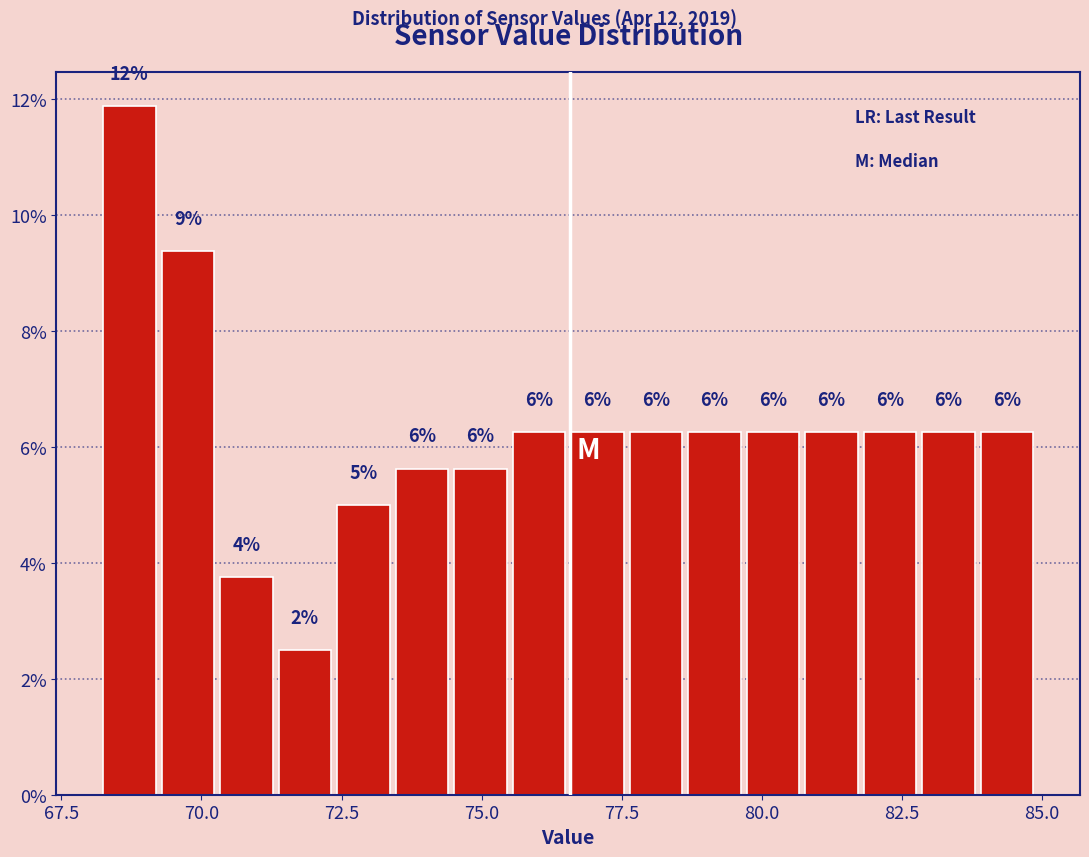

Around what value on the x-axis is the tallest bar? Give the approximate position of its centre, as read against the axis.

68.5